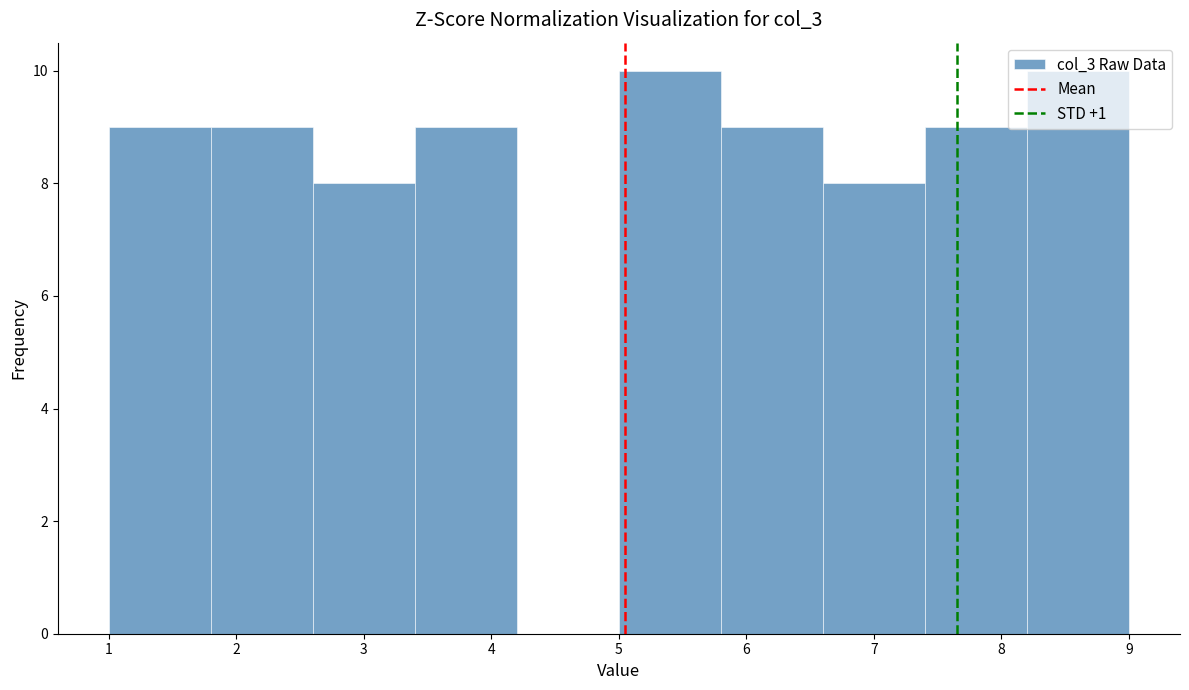

Reading left to right, list every bar in this chart as the range it spans on the x-axis followed by its height. The values are not printed on the chart, so give them approximately, as read against the axis.

1.0 to 1.8: 9
1.8 to 2.6: 9
2.6 to 3.4: 8
3.4 to 4.2: 9
4.2 to 5.0: 0
5.0 to 5.8: 10
5.8 to 6.6: 9
6.6 to 7.4: 8
7.4 to 8.2: 9
8.2 to 9.0: 10